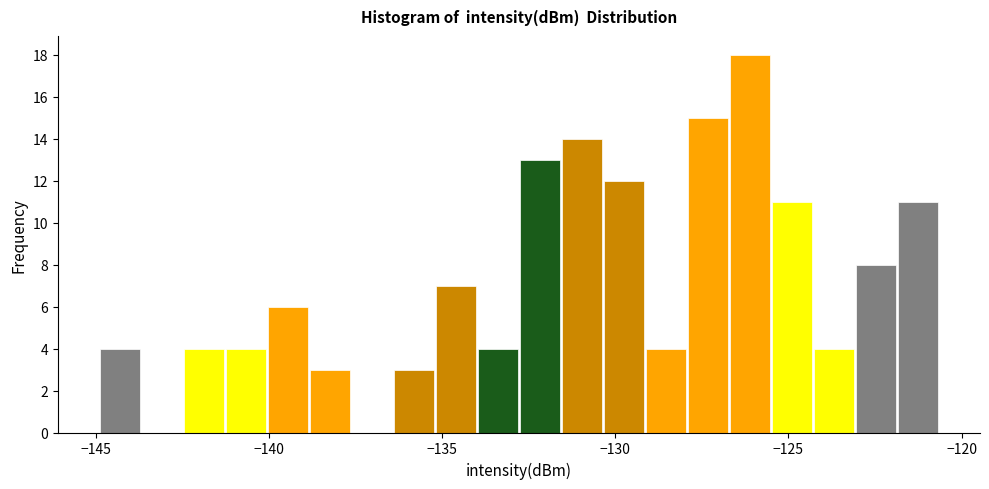

Read against the x-axis, roughly where is the centre of the tallest bar?

-126.0